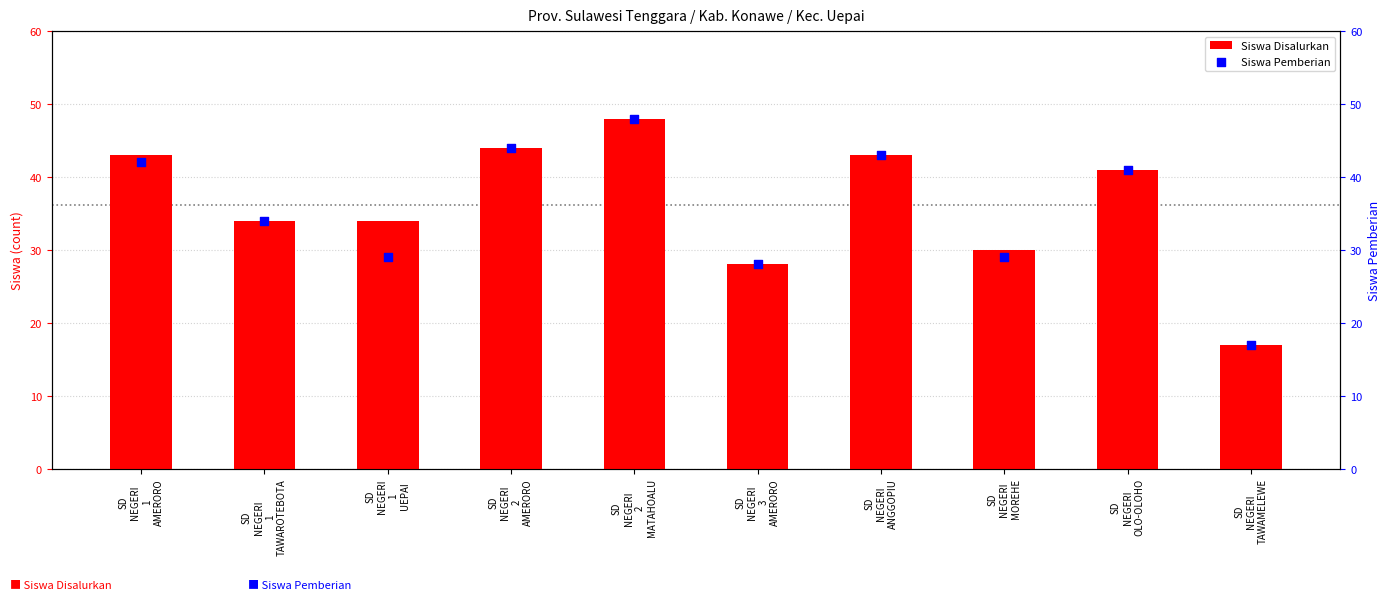

Which series has the widest spread of Y values?

Siswa Disalurkan